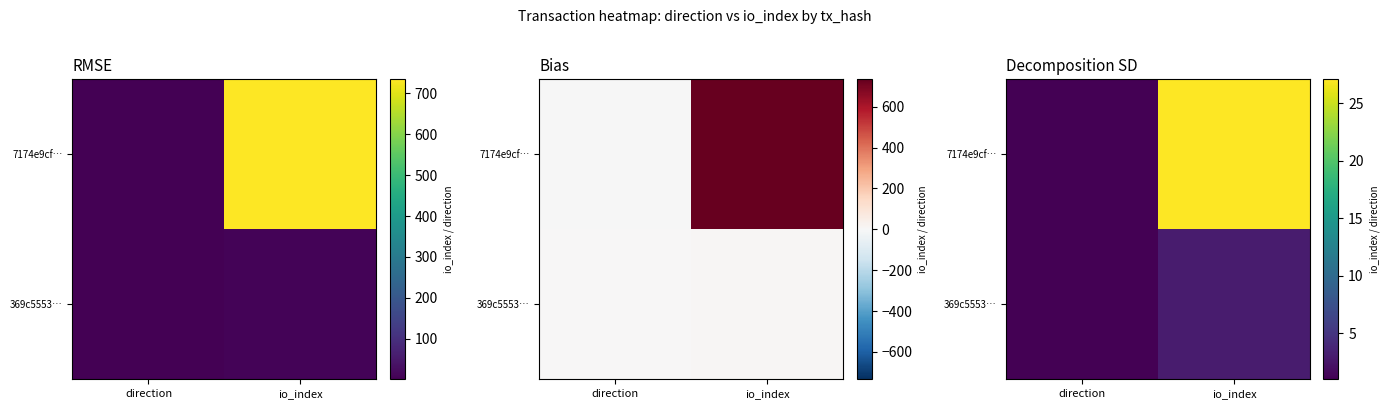

What is the total value across all series at direction?

2.0